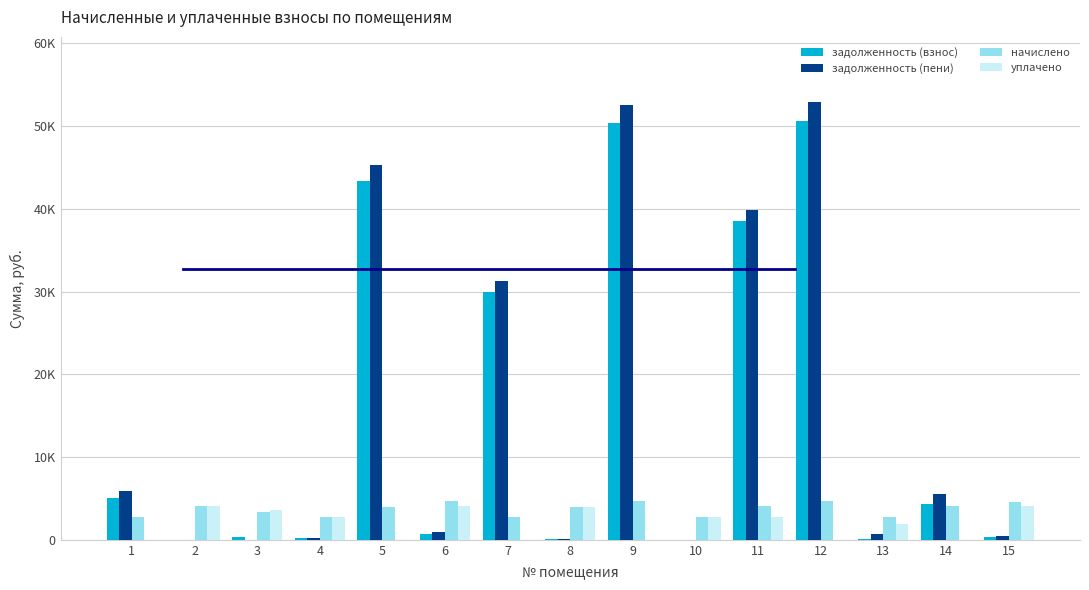

Where is задолженность (взнос) nearest to the value 25306?

7